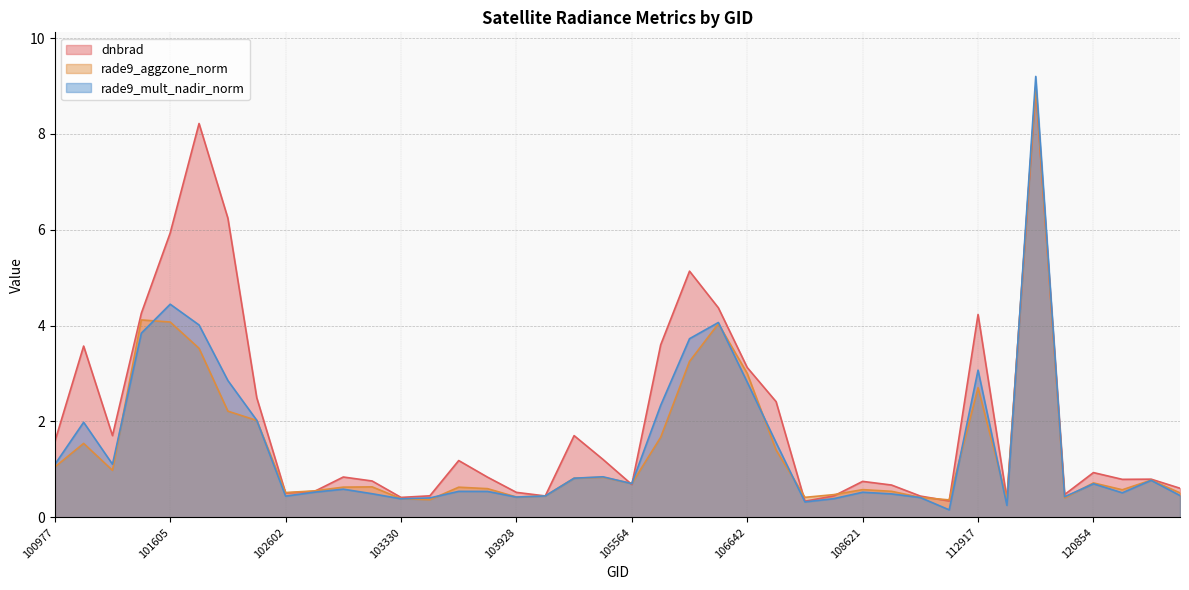

True or false: rade9_mult_nadir_norm has a value of 9.2 at 119657.

True